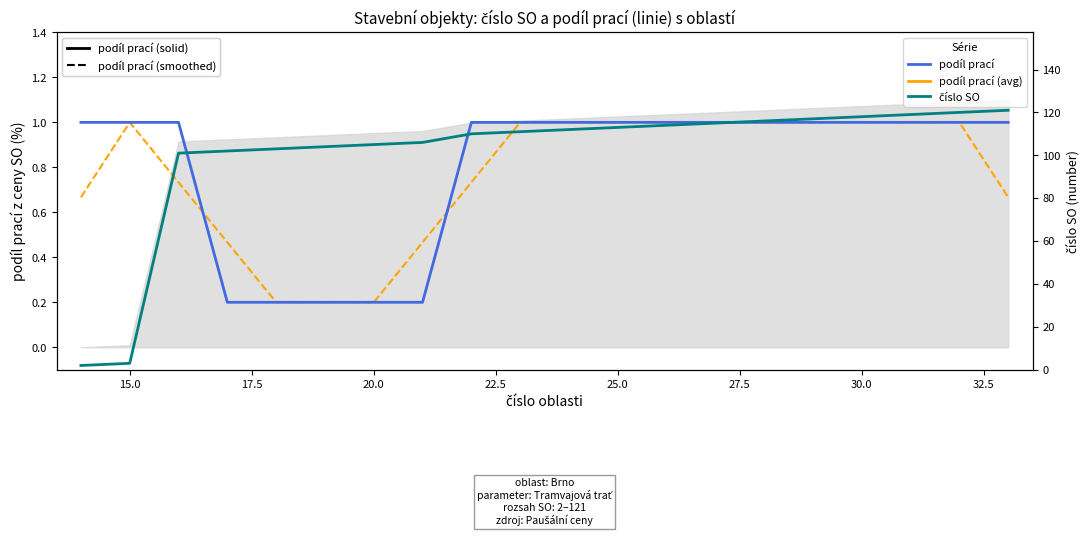

Which has a higher value, 30.0 or 32.5?

32.5